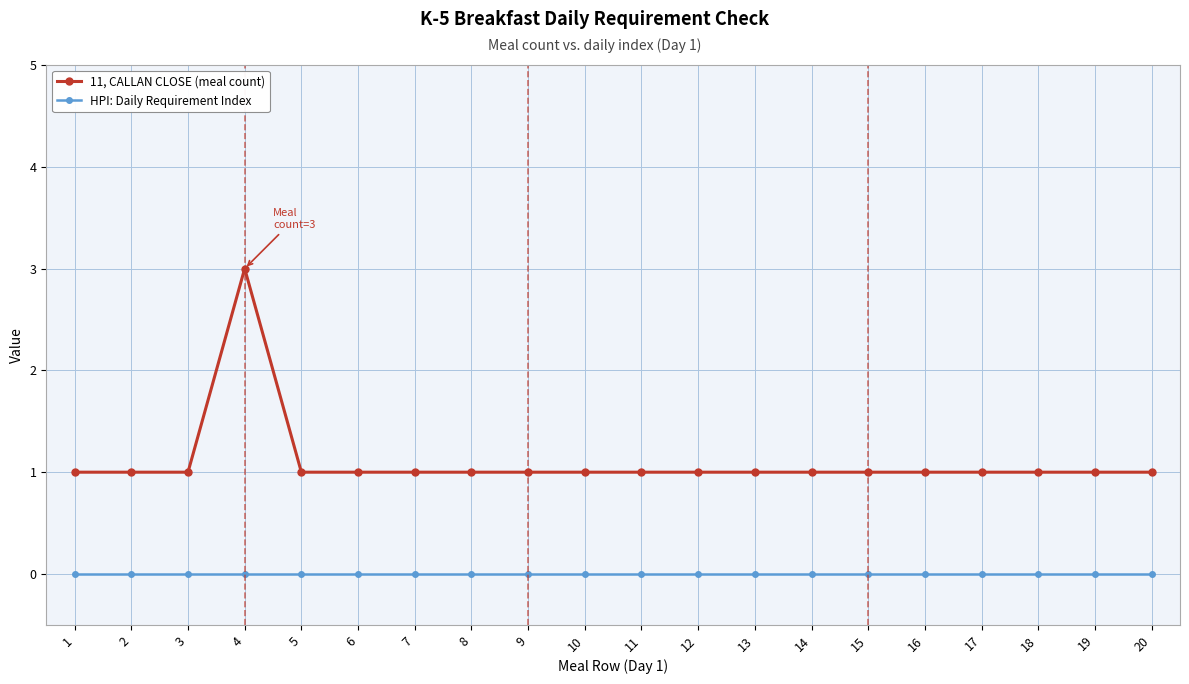

Is it true that 11, CALLAN CLOSE (meal count) equals 2 at 8?

False